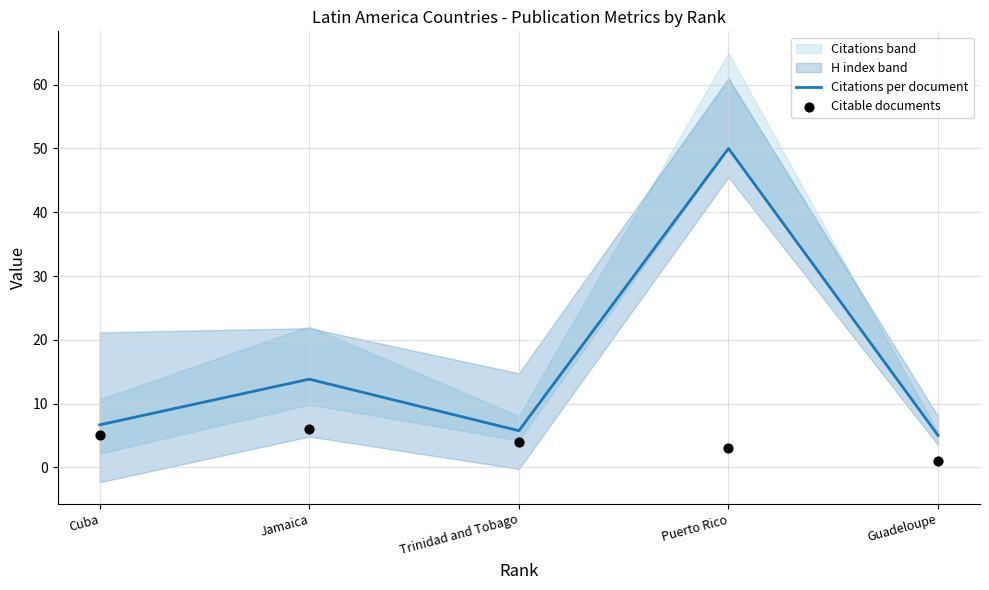

What is the total value across all series at Cuba?

11.7